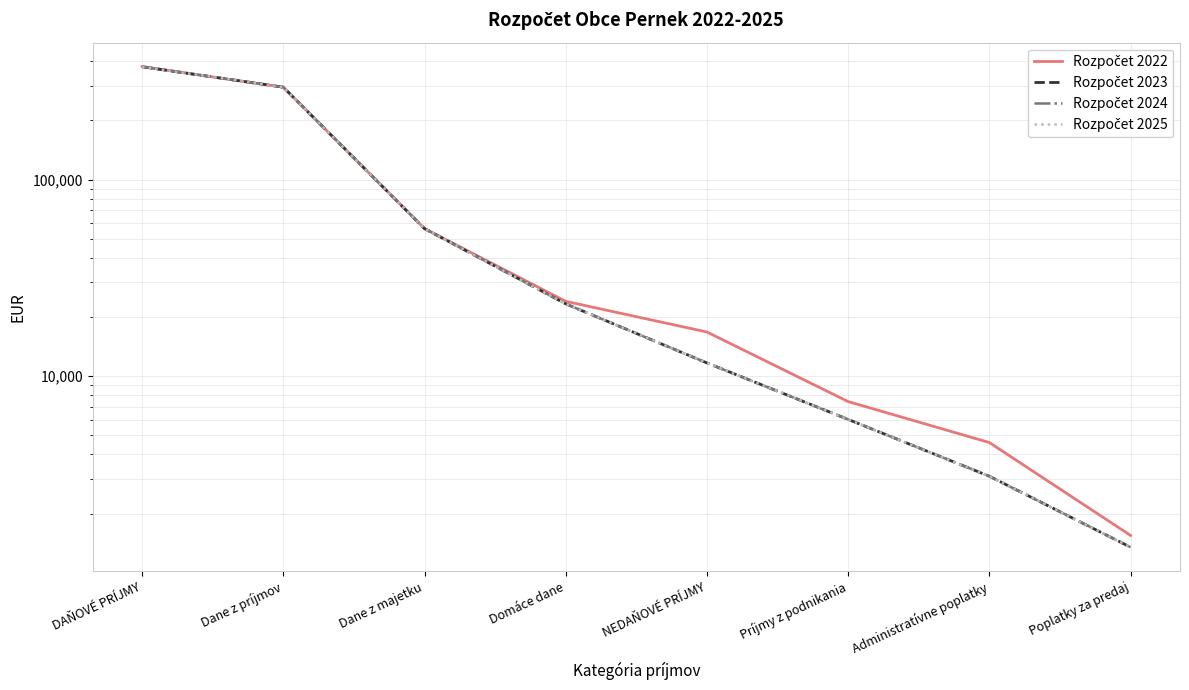

Reading left to right, extract all data points from this chart.

Rozpočet 2022: DAŇOVÉ PRÍJMY=375350	Dane z príjmov=295000	Dane z majetku=56320	Domáce dane=24030	NEDAŇOVÉ PRÍJMY=16780	Príjmy z podnikania=7430	Administratívne poplatky=4600	Poplatky za predaj=1550
Rozpočet 2023: DAŇOVÉ PRÍJMY=374650	Dane z príjmov=295000	Dane z majetku=56320	Domáce dane=23330	NEDAŇOVÉ PRÍJMY=11680	Príjmy z podnikania=6030	Administratívne poplatky=3100	Poplatky za predaj=1350
Rozpočet 2024: DAŇOVÉ PRÍJMY=374650	Dane z príjmov=295000	Dane z majetku=56320	Domáce dane=23330	NEDAŇOVÉ PRÍJMY=11680	Príjmy z podnikania=6030	Administratívne poplatky=3100	Poplatky za predaj=1350
Rozpočet 2025: DAŇOVÉ PRÍJMY=374650	Dane z príjmov=295000	Dane z majetku=56320	Domáce dane=23330	NEDAŇOVÉ PRÍJMY=11680	Príjmy z podnikania=6030	Administratívne poplatky=3100	Poplatky za predaj=1350